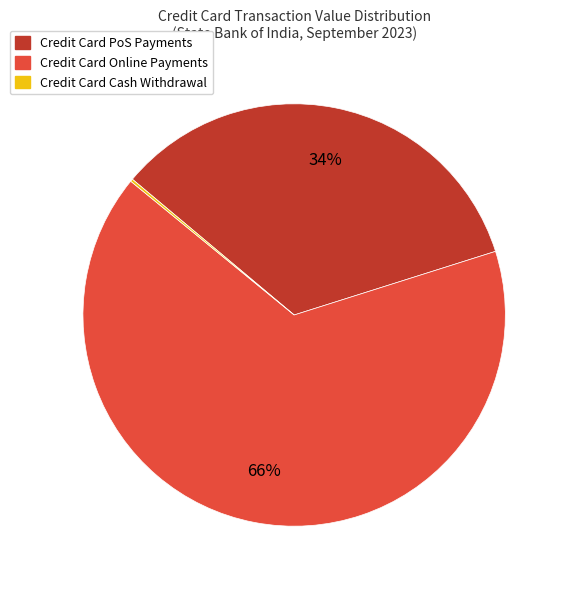

What is the majority slice?

Credit Card Online Payments